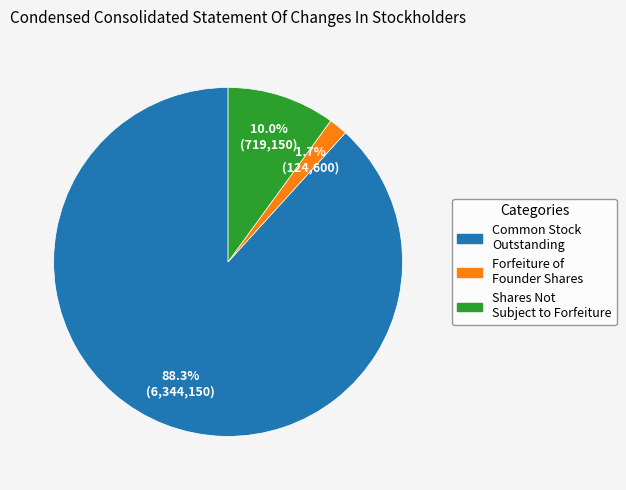

Is there a majority slice in this chart?

Yes